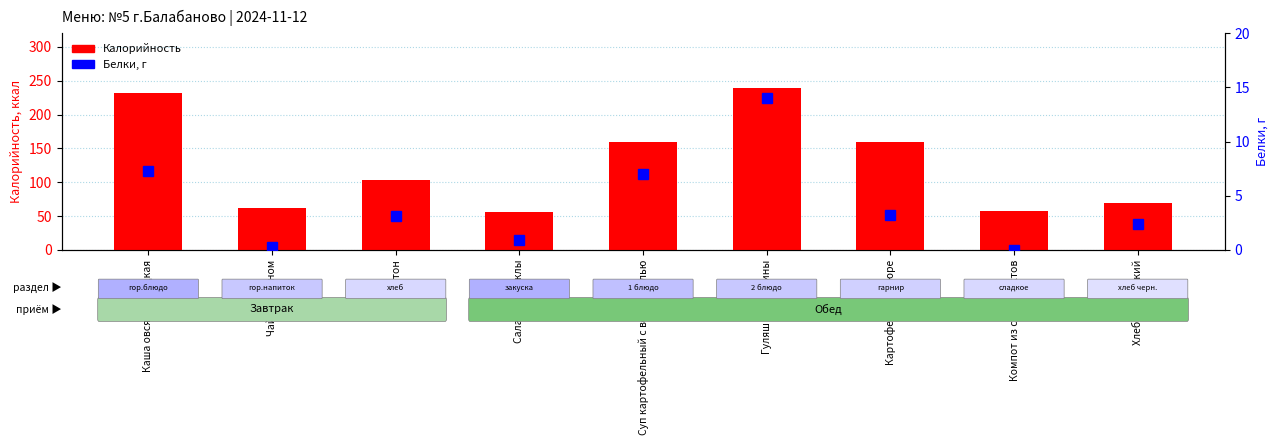

Rank the categories by Белки value from highest to lowest.

Гуляш из свинины, Каша овсяная жидкая, Суп картофельный с вермишелью, Картофельное пюре, Батон, Хлеб Дарницкий, Салат из свеклы, Чай с лимоном, Компот из сухофруктов